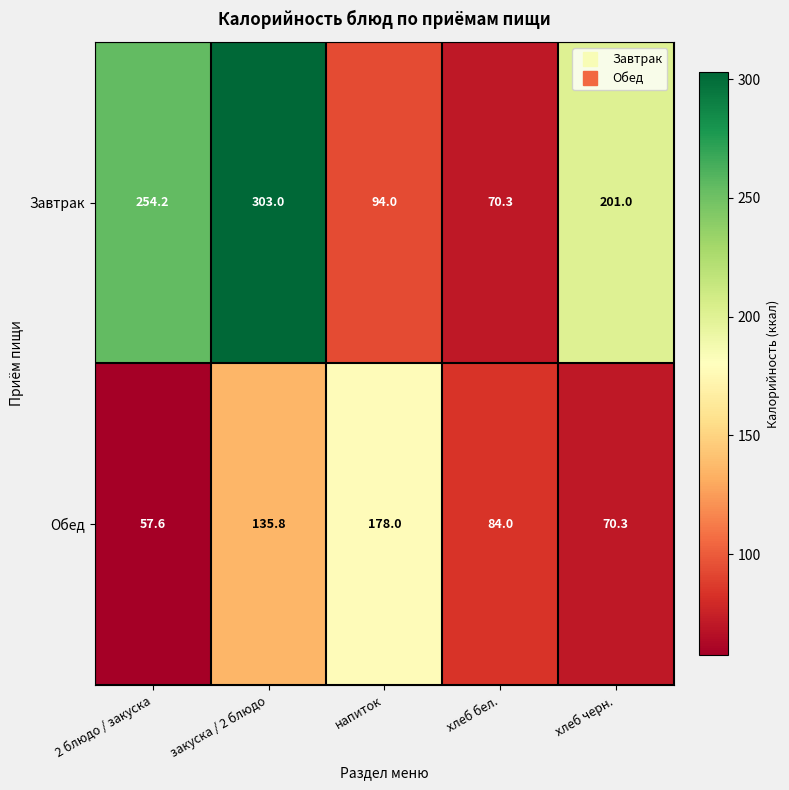

The value of Обед at хлеб бел. is 84.0. True or false?

True